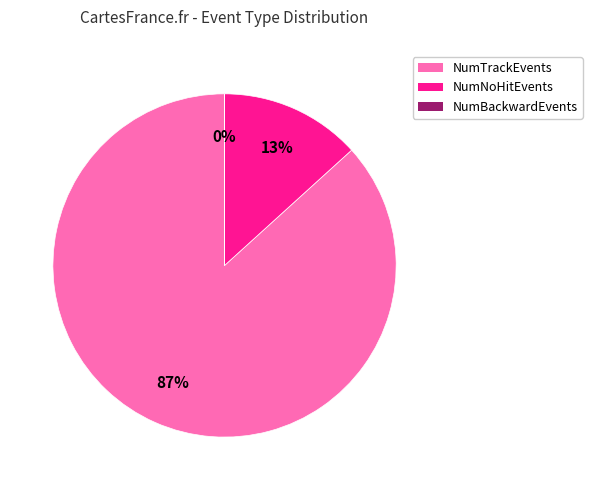

The NumTrackEvents slice represents 99% of the pie. True or false?

False